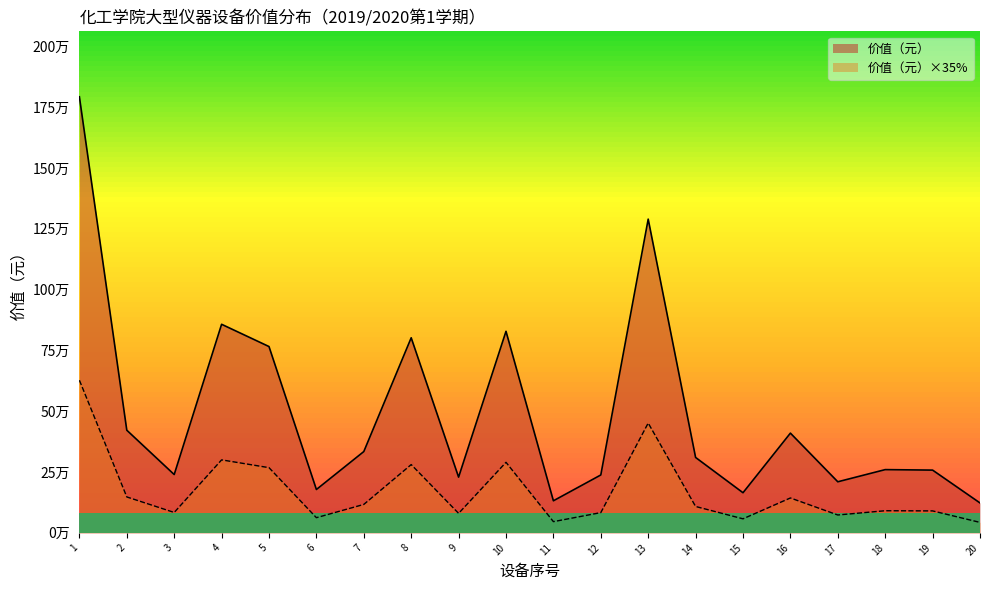

Reading left to right, what are all the values shown in this chart?

1792483.0	421942.0	239739.8	857367.9	765853.8	178253.6	334225.5	801934.2	229119.5	828507.7	131868.0	238000.0	1289600.0	310000.0	165000.0	410000.0	210000.0	260000.0	258000.0	123000.0